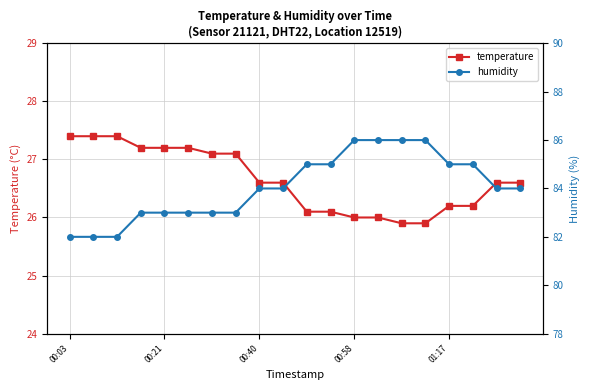

What is the total value across all series at 6?

110.1